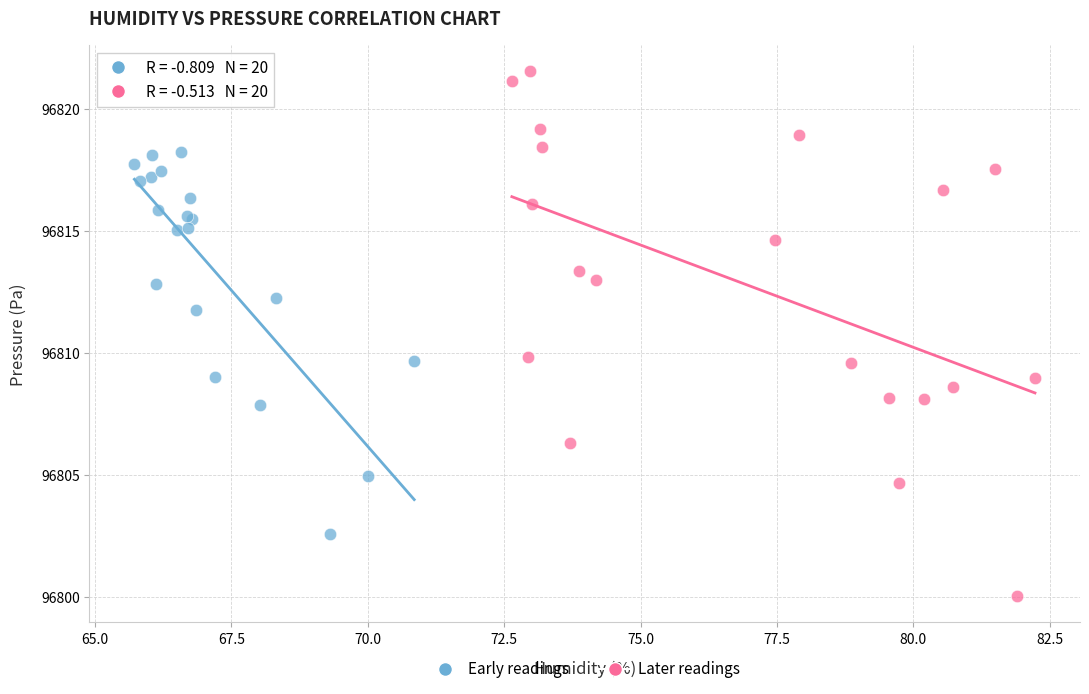

Which series has the largest Y range (max minus min)?

Later readings